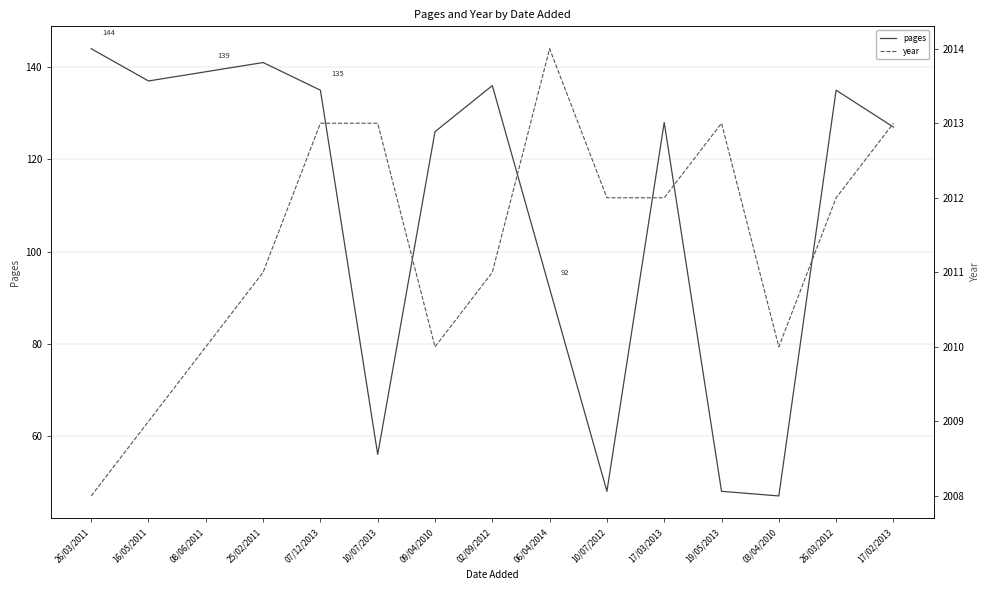

Which category has the highest value across all series?

06/04/2014